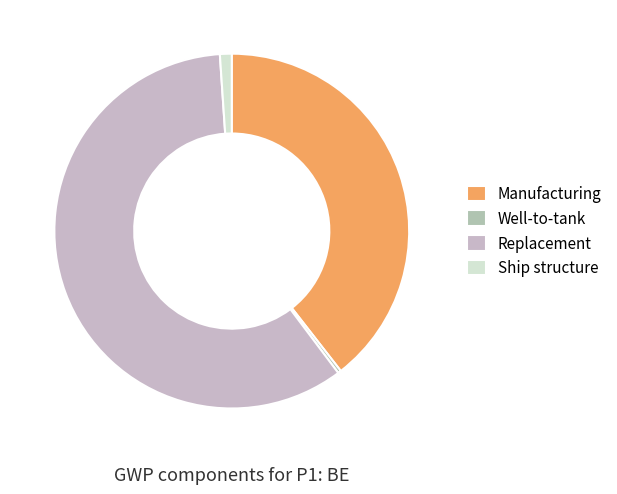

Rank the categories by value from lowest to highest.

Well-to-tank, Ship structure, Manufacturing, Replacement